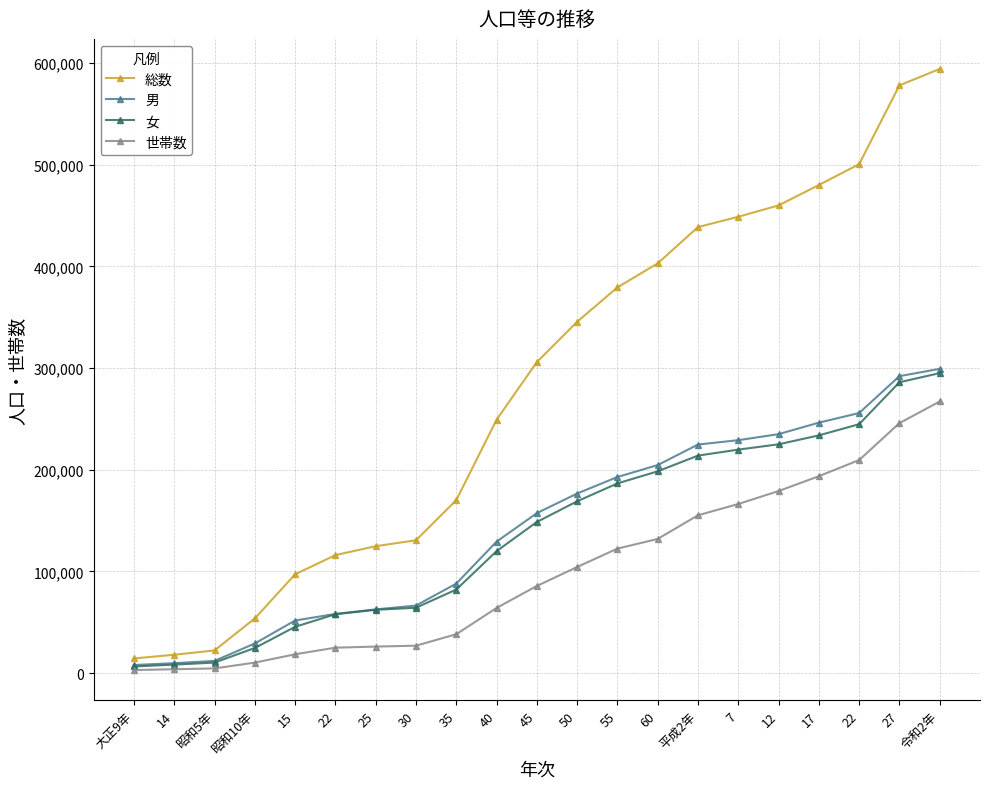

True or false: 女 has more than 2 interior local peaks.

False